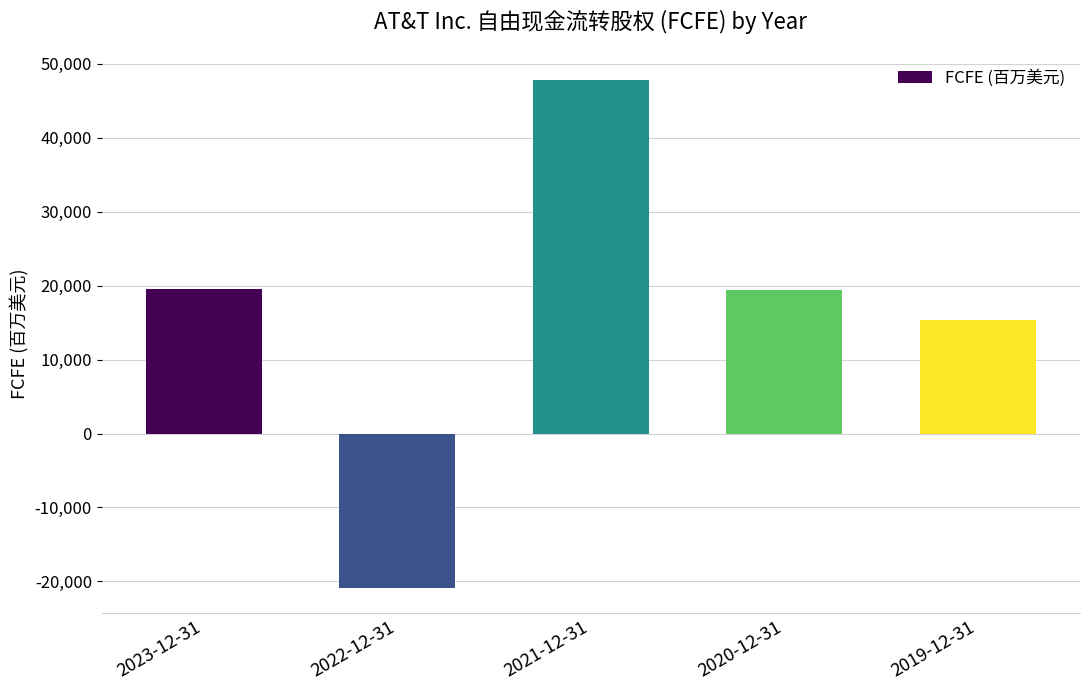

Does the chart contain stacked bars?

No